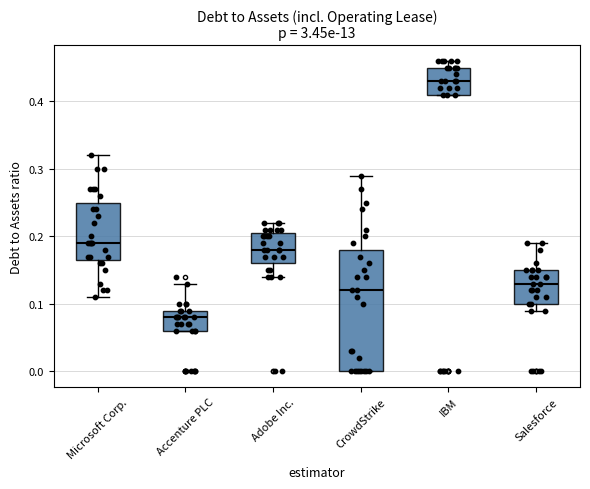

Which box's median line is the highest?

IBM